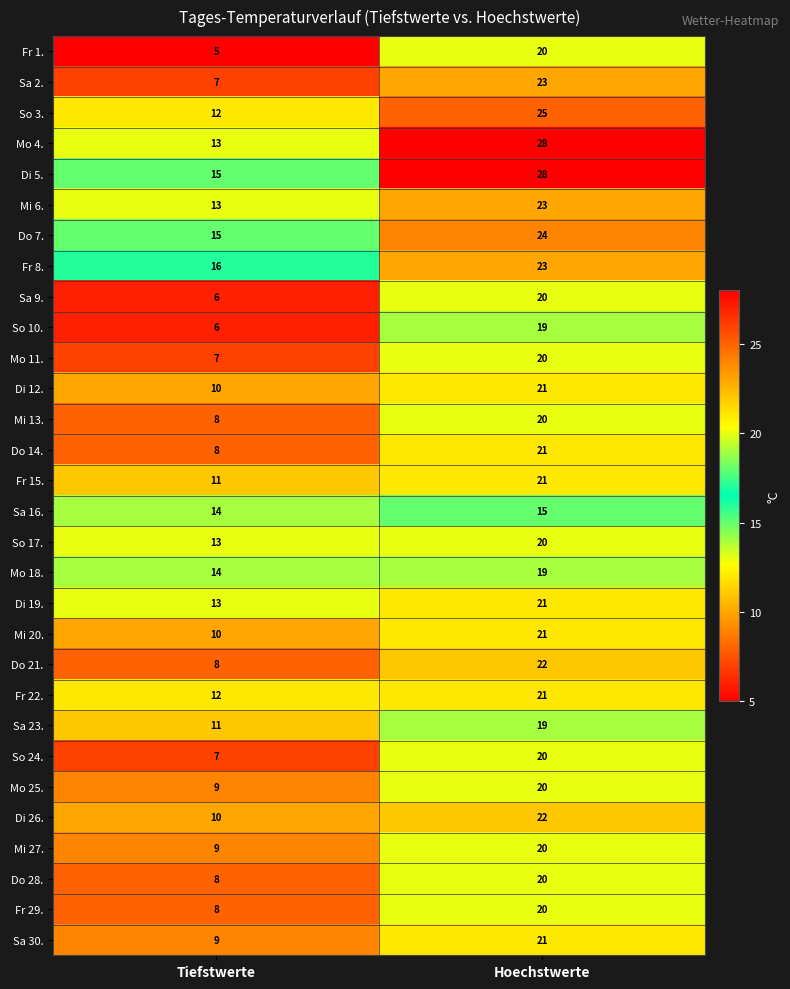

Where is Mo 25. nearest to the value 14?

Tiefstwerte